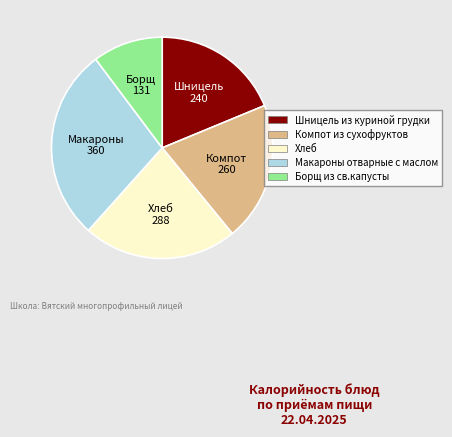

The Шницель из куриной грудки slice represents 26% of the pie. True or false?

False